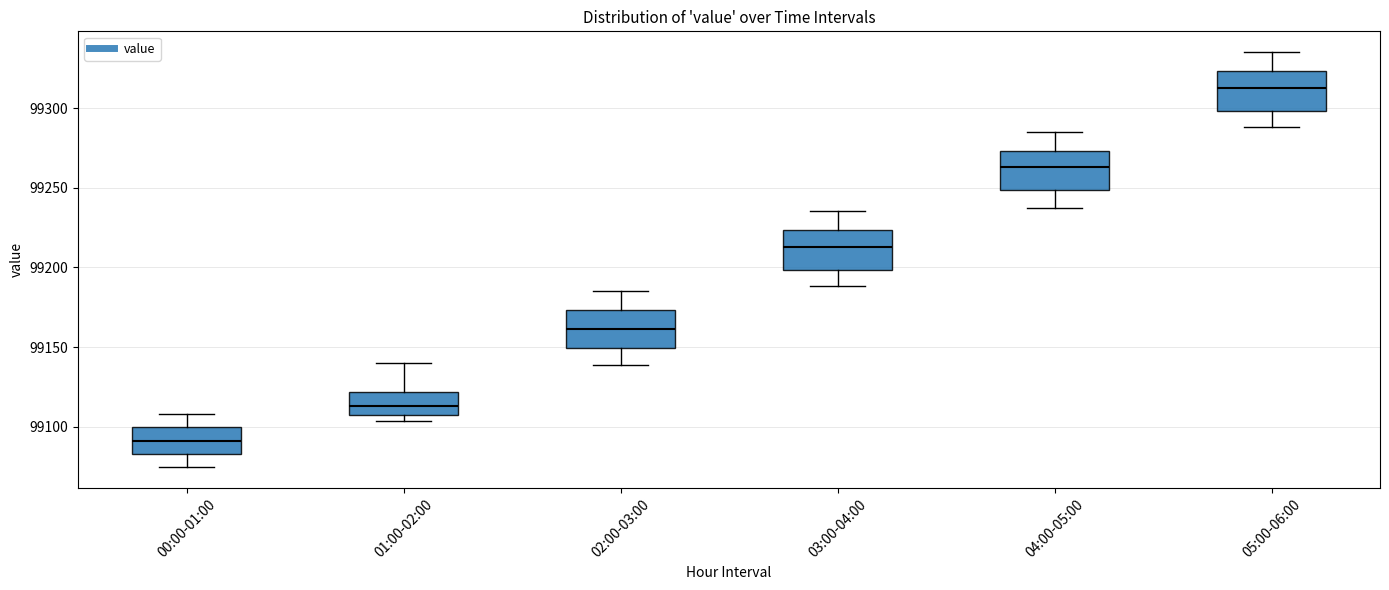

Where does the lower whisker of the box for 04:00-05:00 end on the y-axis? The values are not printed on the chart, so give them approximately, as read against the axis.

99235